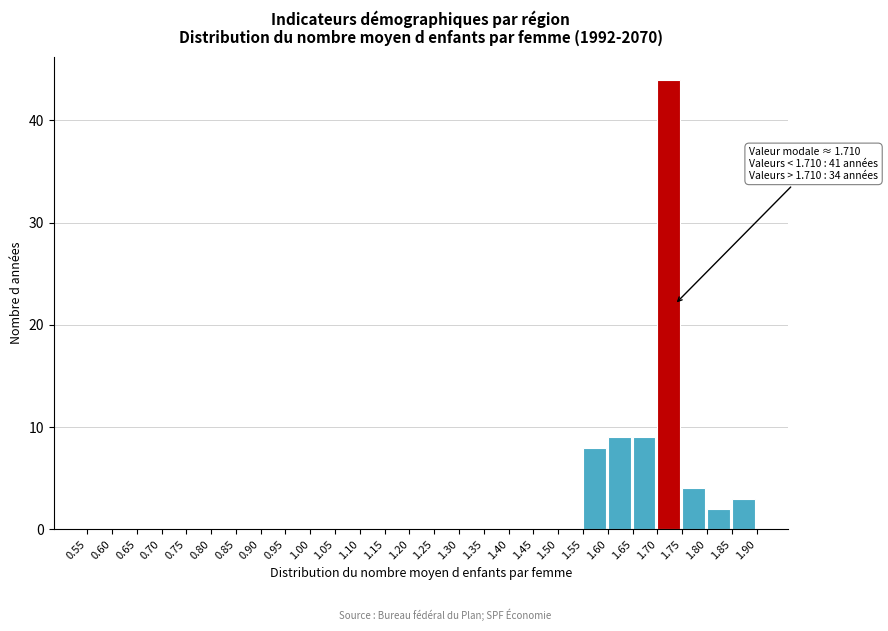

Which range on the x-axis has the tallest bar?

1.70 to 1.75